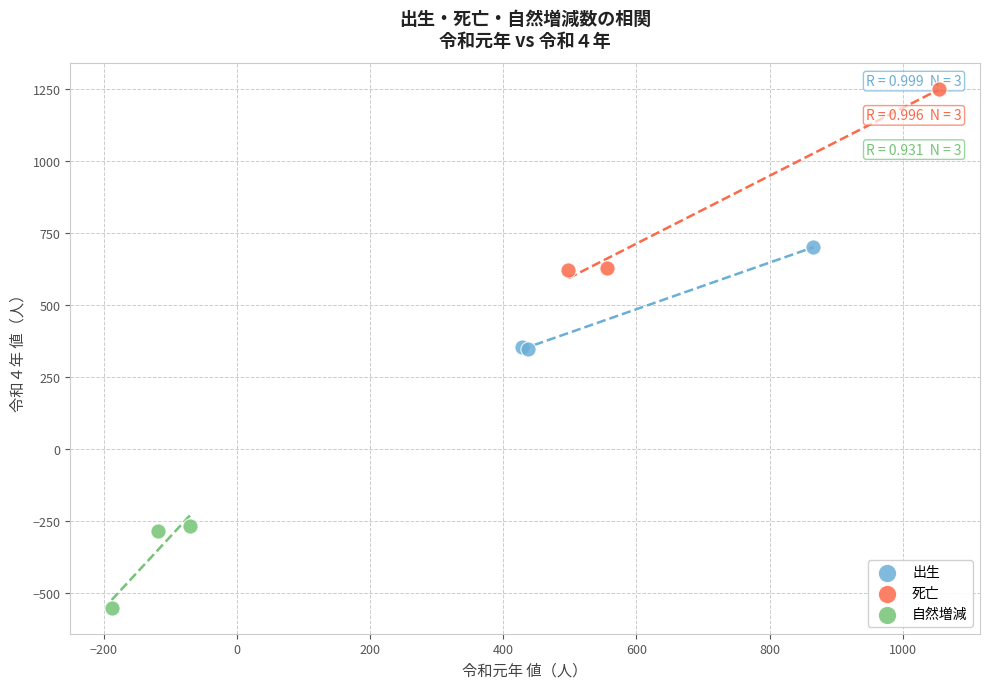

Which series reaches the minimum Y coordinate?

自然増減